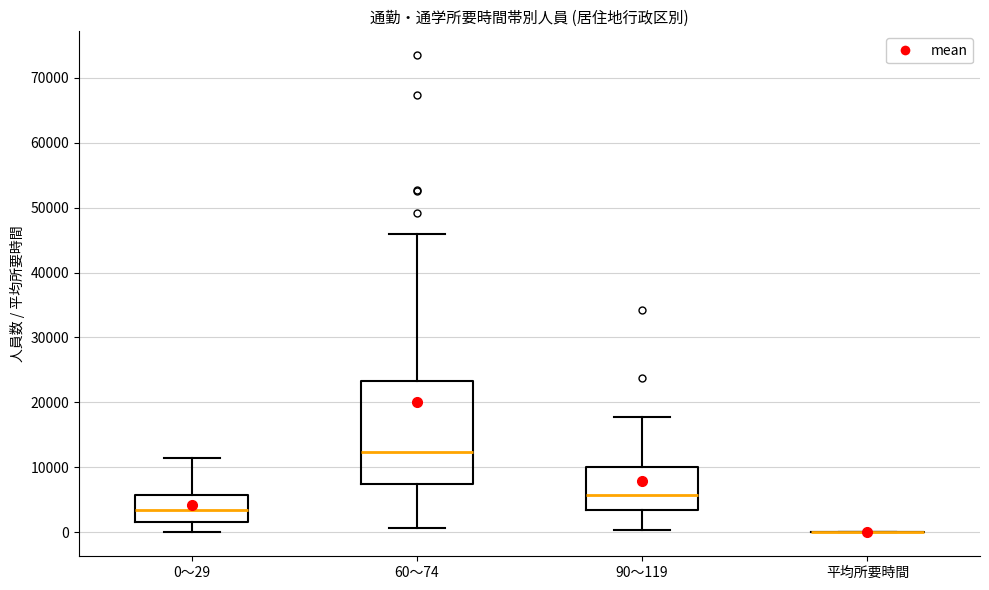

Reading left to right, read every box against the y-axis: the position of its median line, the range the box covers, and the ends of its whiskers. The values are not printed on the chart, so give them approximately, as read against the axis.

0～29: median 3000, box 2000 to 6000, whiskers 0 to 11000
60～74: median 12000, box 7000 to 23000, whiskers 1000 to 46000
90～119: median 6000, box 3000 to 10000, whiskers 0 to 18000
平均所要時間: box collapsed to a line at 0, whiskers 0 to 0